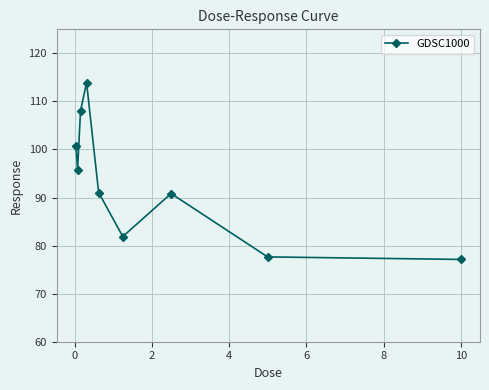

What is the greatest value displayed?

113.9